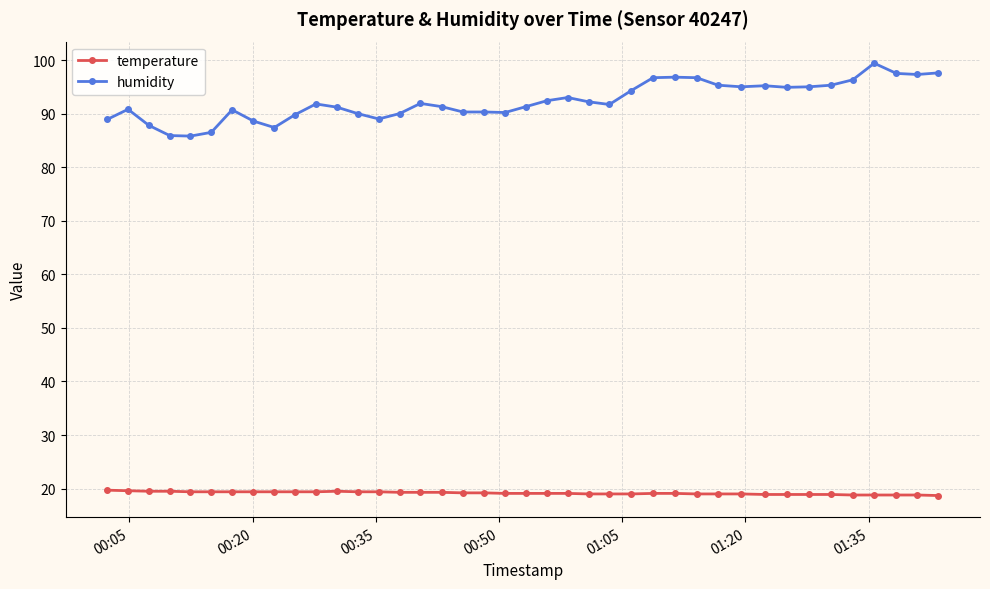

What is the sum of all temperature values?

766.8